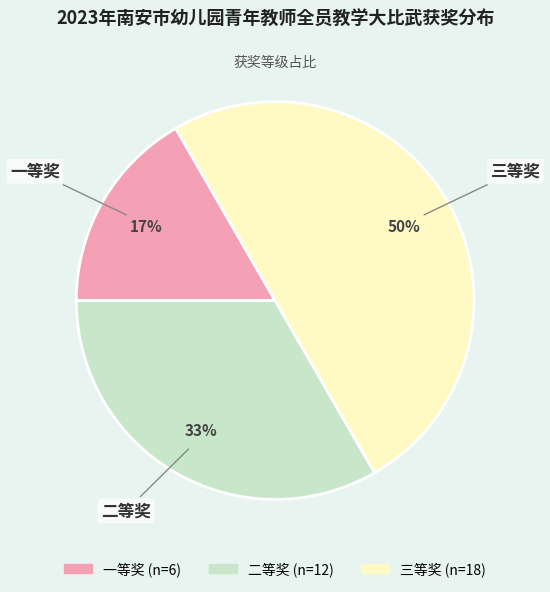

Rank the categories by value from highest to lowest.

三等奖, 二等奖, 一等奖